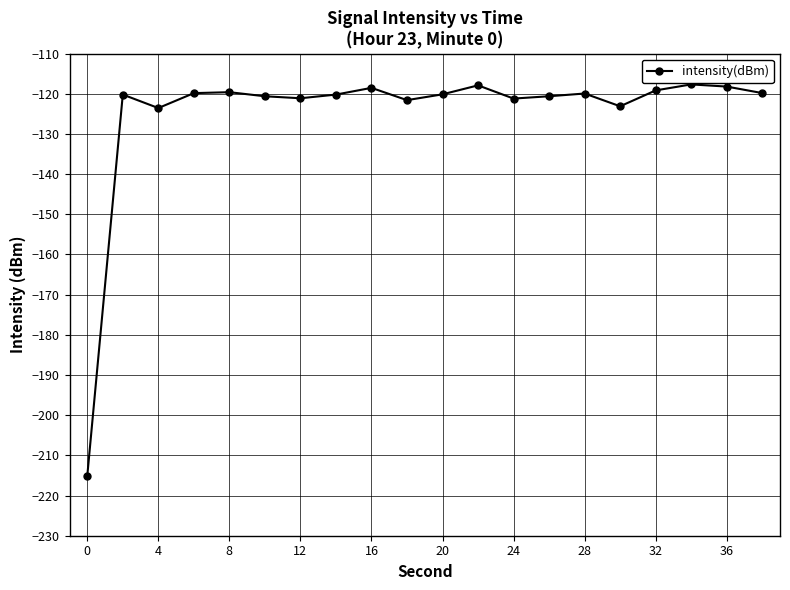

What is the greatest value displayed?

-117.7